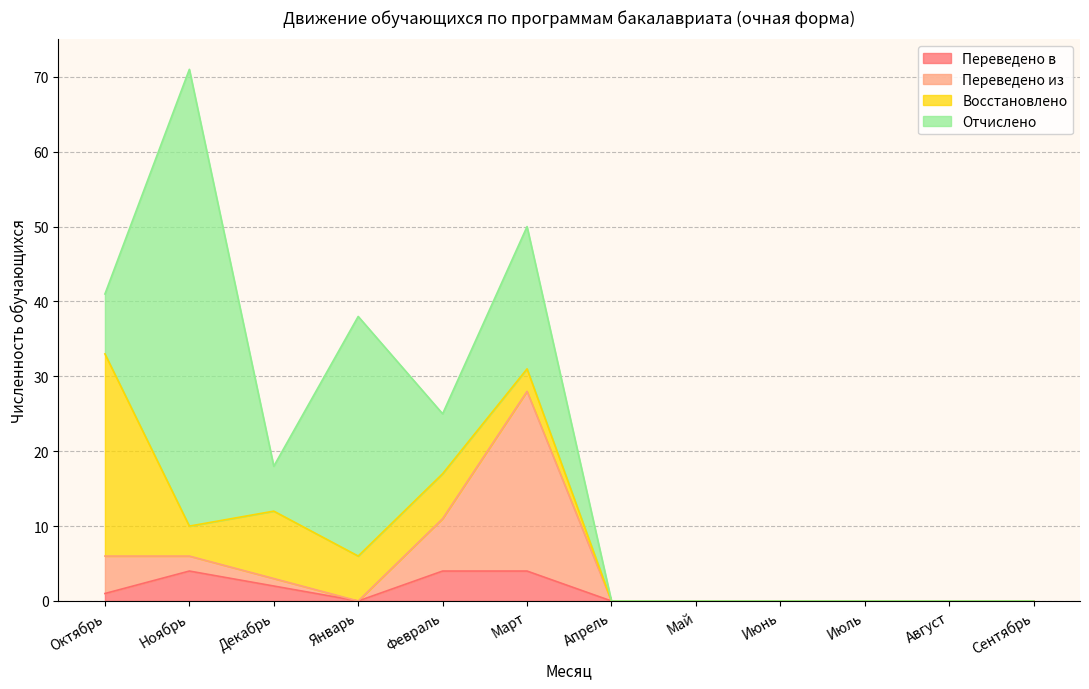

How many interior local valleys does the Переведено из series have?

1